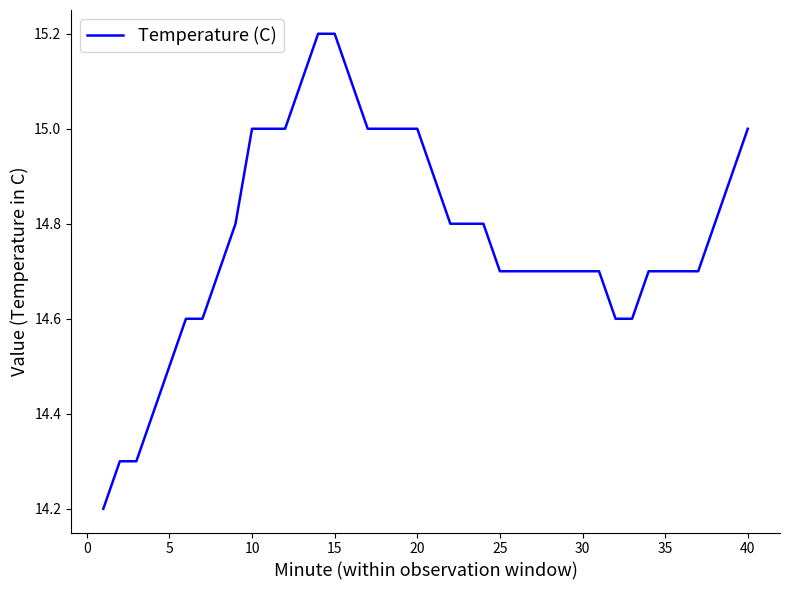

How many series are shown in this chart?

1